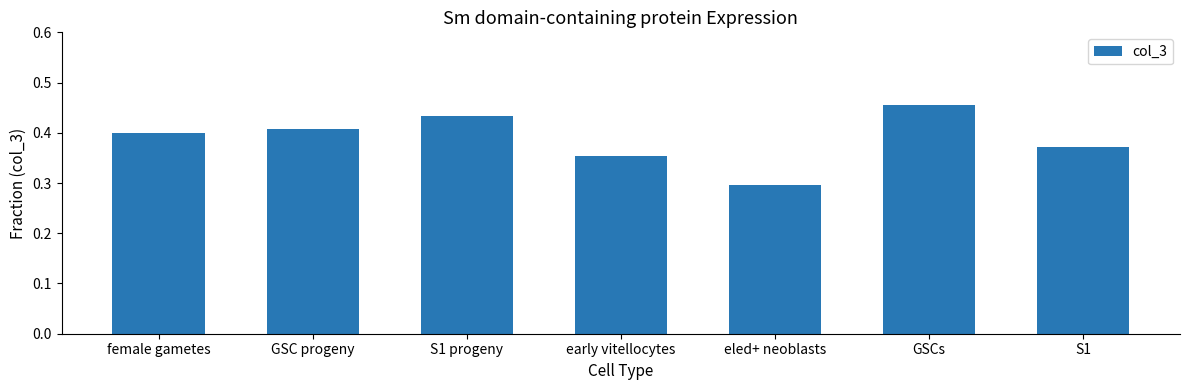

Which has a higher value, eled+ neoblasts or female gametes?

female gametes